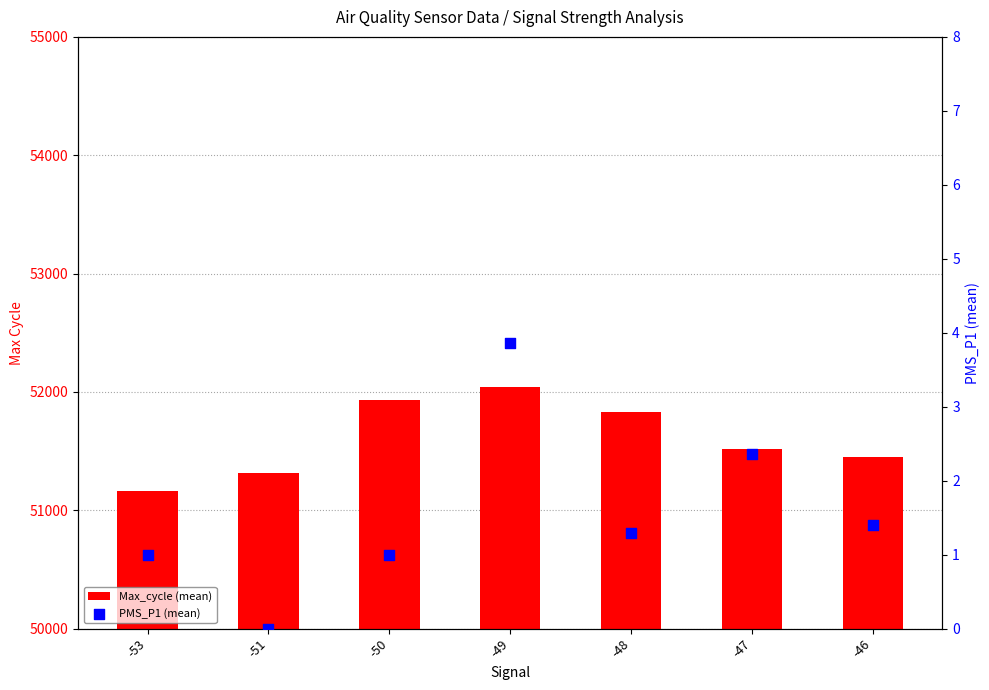

Is the value of PMS_P1 (mean) at -53 greater than the value of Max_cycle (mean) at -46?

No